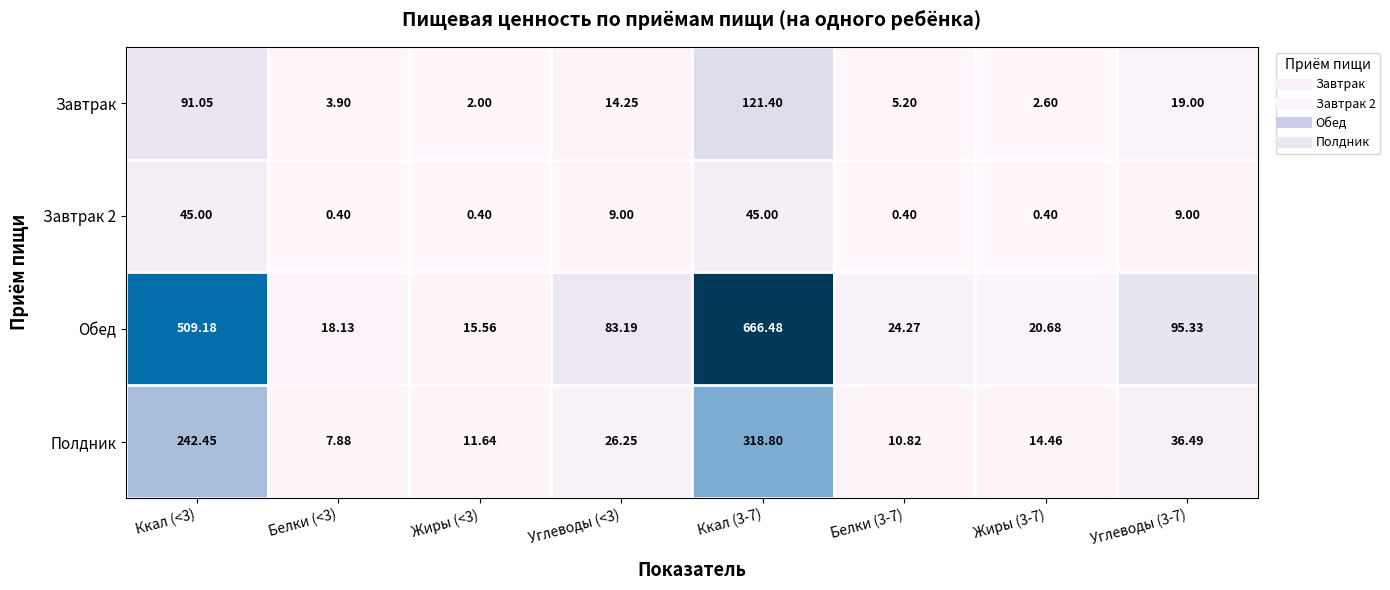

Is the value of Завтрак 2 at Белки (<3) greater than the value of Завтрак at Жиры (3-7)?

No